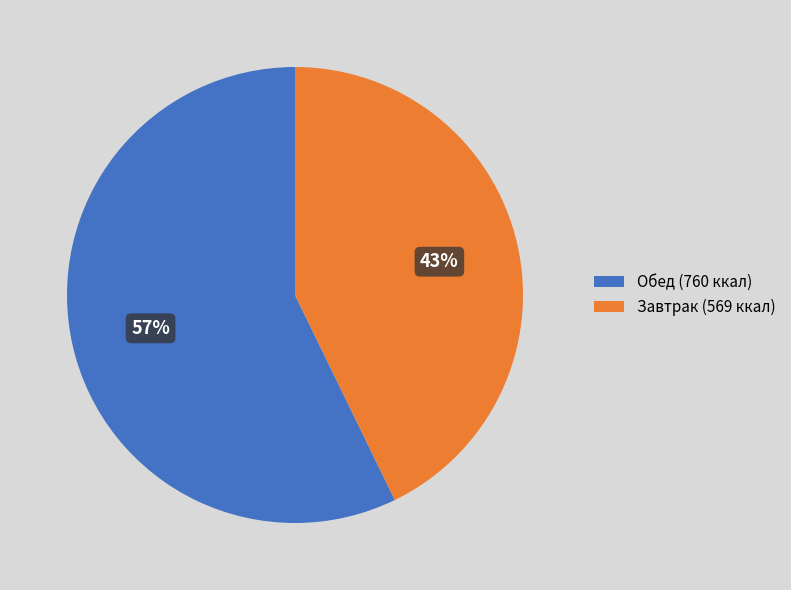

Is there any slice that represents more than half of the pie?

Yes